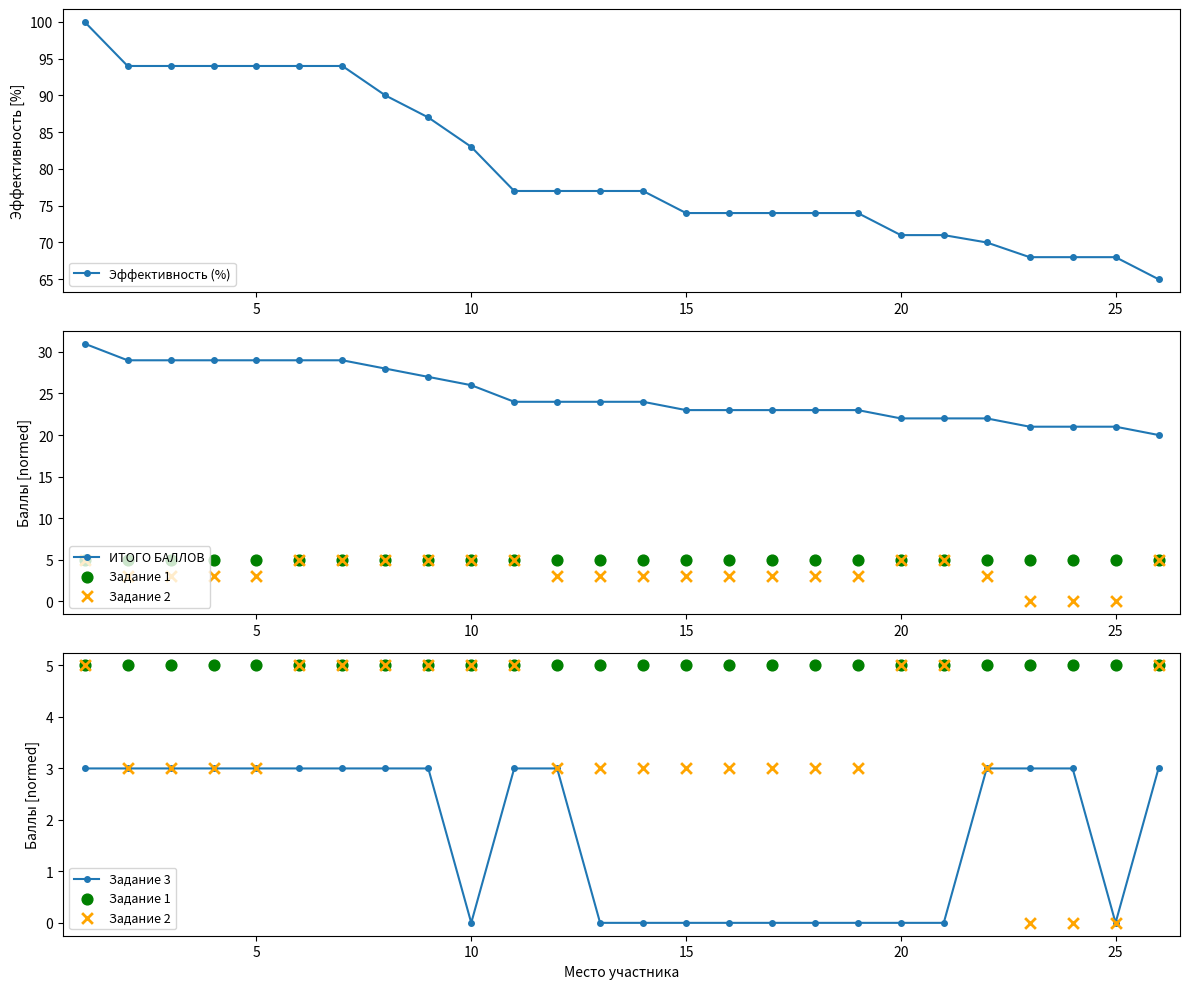

What are all the series names shown in the legend?

Эффективность (%), ИТОГО БАЛЛОВ, Задание 1, Задание 2, Задание 3